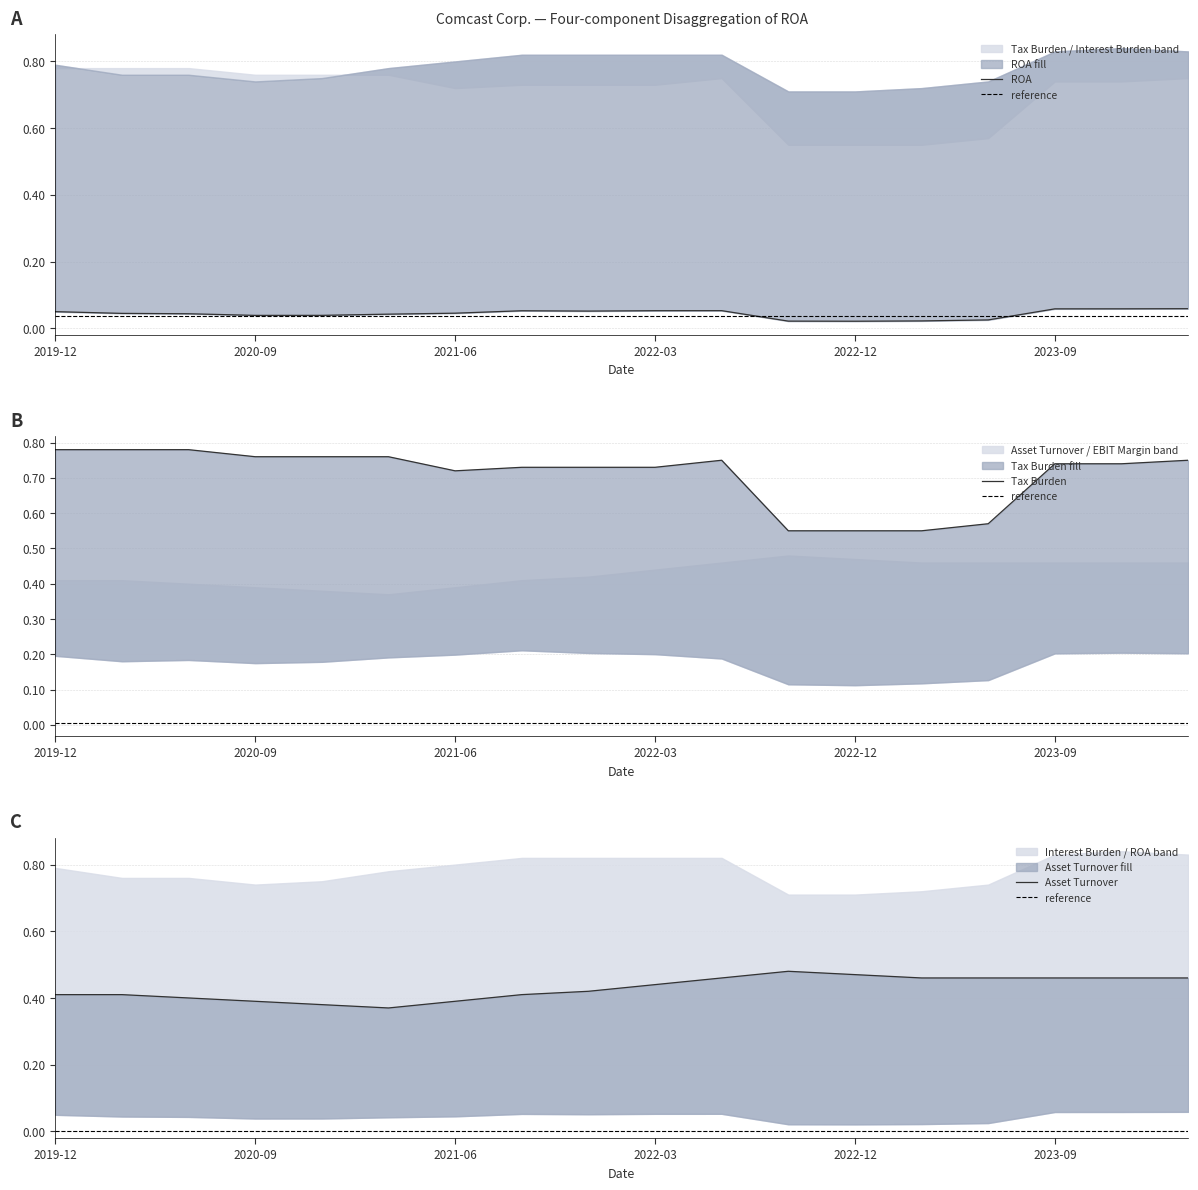

How many interior local peaks does the ROA series have?

2